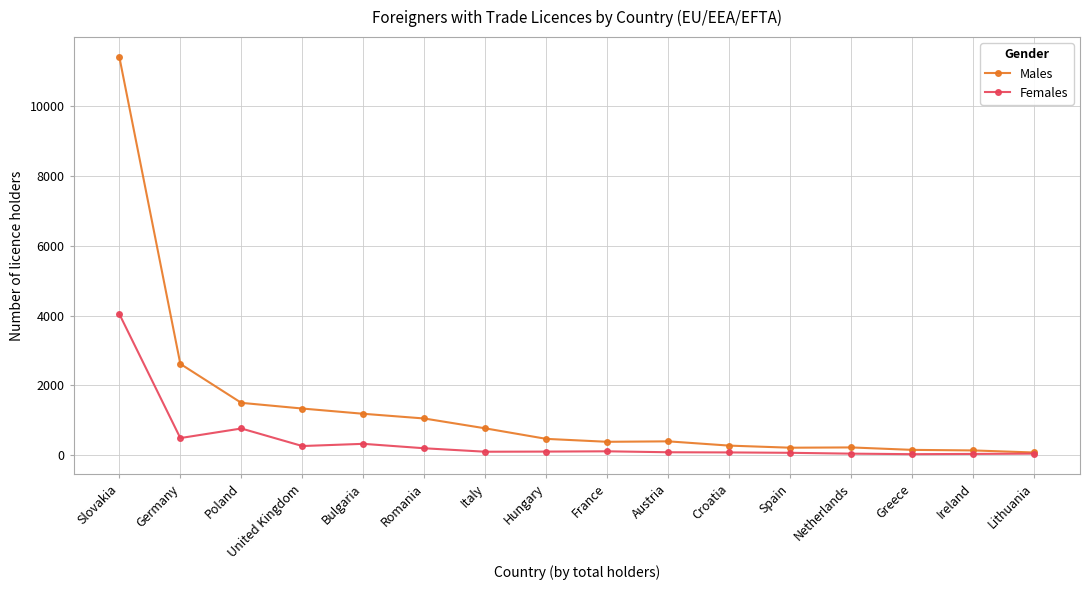

What is the difference between the highest and lowest values at Slovakia?

7356